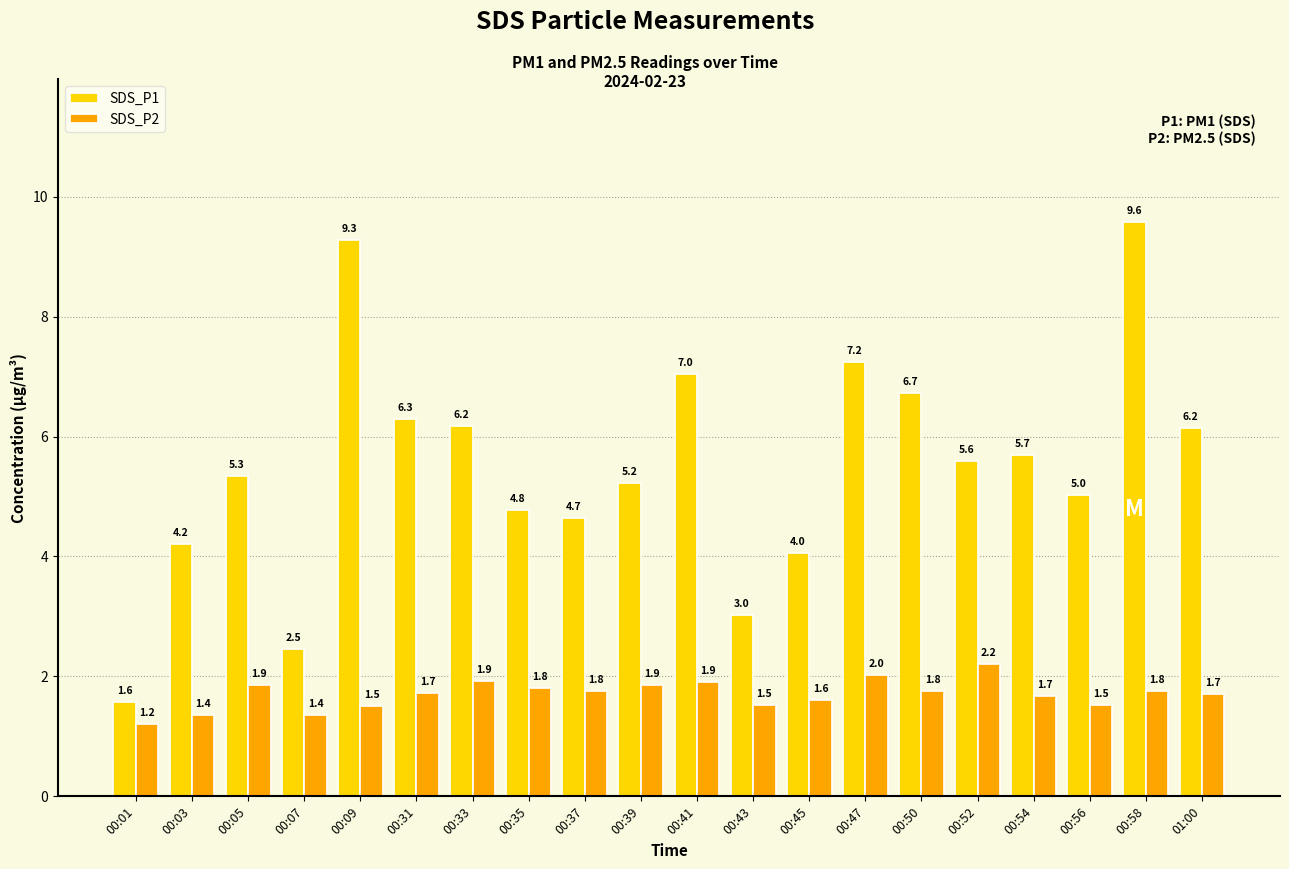

Which series has the largest total across all categories?

SDS_P1